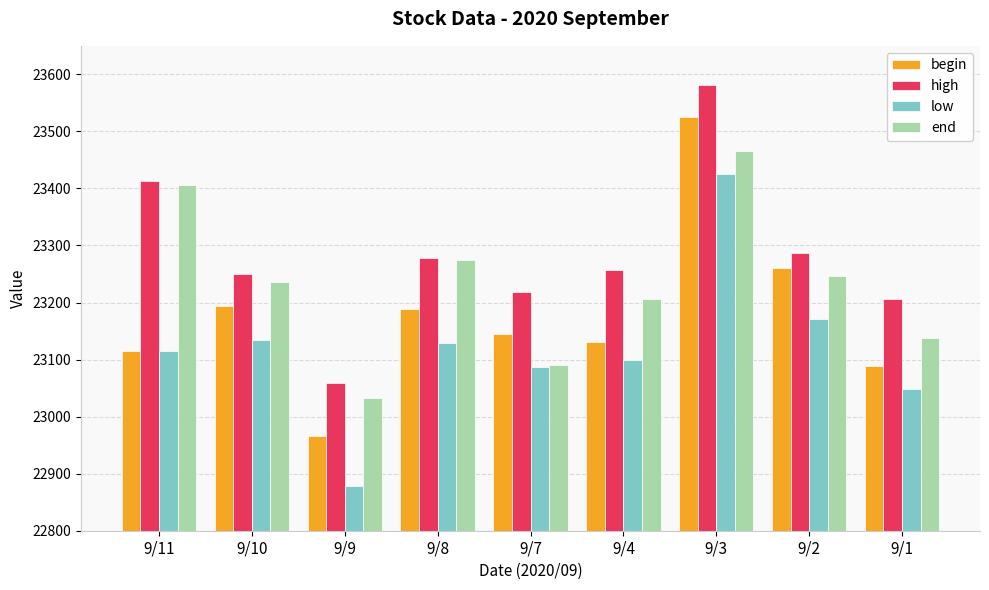

The value of end at 9/8 is 23274.1. True or false?

True